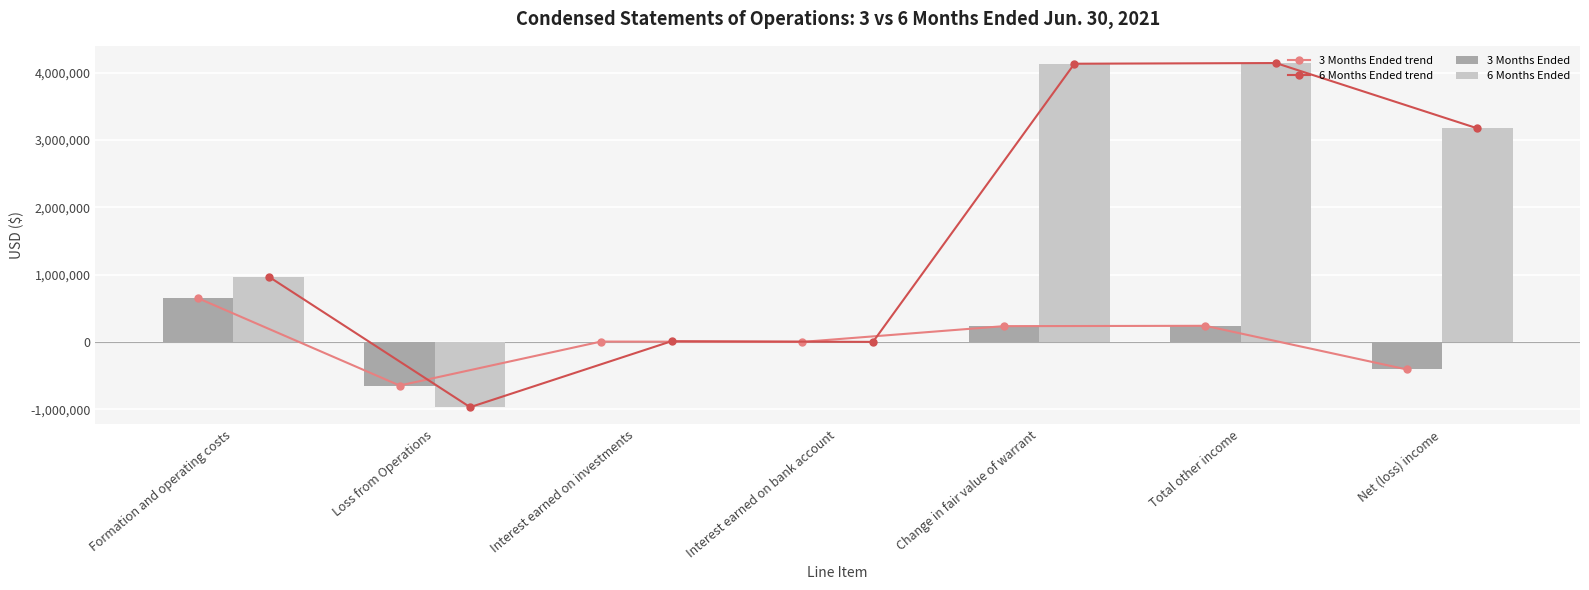

Which series has the largest range (max minus min)?

6 Months Ended trend